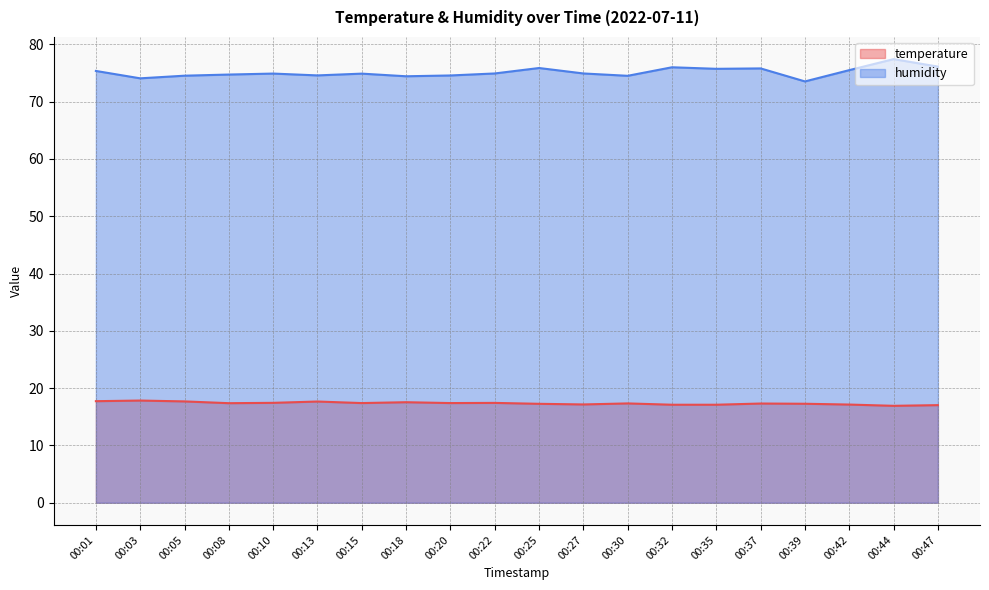

What is the spread (max minus min) of values at 00:39?

56.3